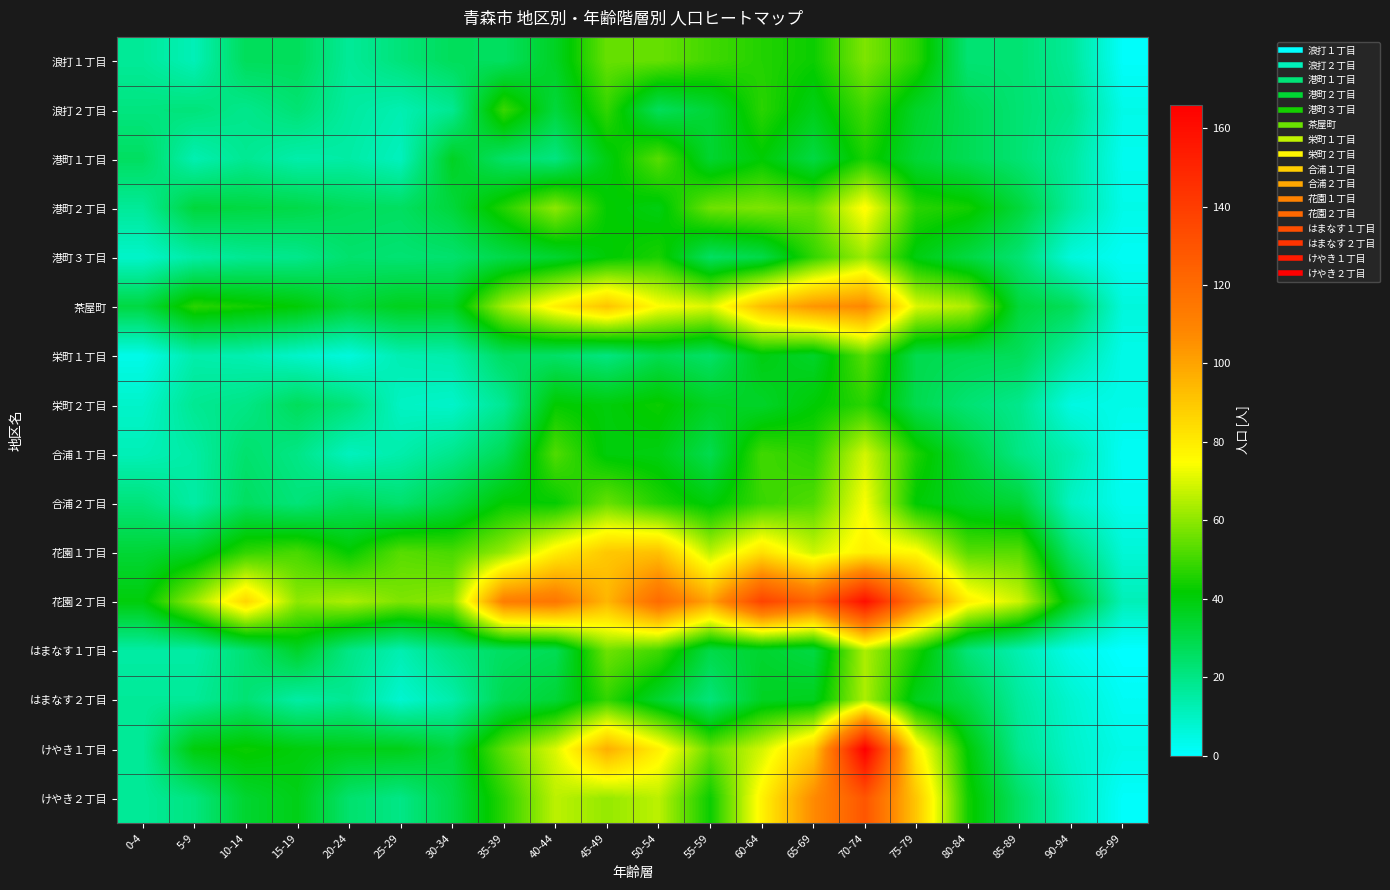

Reading right to left, transcribe all the data shown in this chart.

浪打１丁目: 95-99=1	90-94=17	85-89=23	80-84=23	75-79=47	70-74=58	65-69=43	60-64=46	55-59=50	50-54=55	45-49=55	40-44=36	35-39=26	30-34=27	25-29=22	20-24=17	15-19=27	10-14=27	5-9=12	0-4=17
浪打２丁目: 95-99=4	90-94=19	85-89=23	80-84=28	75-79=35	70-74=50	65-69=38	60-64=47	55-59=33	50-54=27	45-49=48	40-44=32	35-39=49	30-34=18	25-29=13	20-24=16	15-19=23	10-14=19	5-9=22	0-4=21
港町１丁目: 95-99=3	90-94=16	85-89=23	80-84=28	75-79=33	70-74=45	65-69=31	60-64=41	55-59=34	50-54=53	45-49=39	40-44=21	35-39=25	30-34=36	25-29=11	20-24=15	15-19=14	10-14=18	5-9=13	0-4=26
港町２丁目: 95-99=4	90-94=16	85-89=32	80-84=44	75-79=47	70-74=76	65-69=55	60-64=58	55-59=56	50-54=39	45-49=42	40-44=60	35-39=46	30-34=32	25-29=26	20-24=27	15-19=30	10-14=31	5-9=32	0-4=17
港町３丁目: 95-99=2	90-94=6	85-89=23	80-84=31	75-79=39	70-74=62	65-69=48	60-64=30	55-59=26	50-54=45	45-49=41	40-44=34	35-39=30	30-34=24	25-29=23	20-24=24	15-19=19	10-14=18	5-9=15	0-4=9
茶屋町: 95-99=6	90-94=27	85-89=32	80-84=64	75-79=70	70-74=108	65-69=104	60-64=93	55-59=70	50-54=75	45-49=91	40-44=79	35-39=63	30-34=36	25-29=37	20-24=33	15-19=41	10-14=44	5-9=47	0-4=31
栄町１丁目: 95-99=4	90-94=15	85-89=27	80-84=28	75-79=29	70-74=53	65-69=35	60-64=39	55-59=25	50-54=29	45-49=21	40-44=25	35-39=26	30-34=14	25-29=13	20-24=6	15-19=9	10-14=13	5-9=14	0-4=4
栄町２丁目: 95-99=4	90-94=5	85-89=19	80-84=23	75-79=29	70-74=47	65-69=41	60-64=35	55-59=36	50-54=43	45-49=40	40-44=42	35-39=18	30-34=9	25-29=10	20-24=22	15-19=27	10-14=20	5-9=18	0-4=9
合浦１丁目: 95-99=2	90-94=13	85-89=20	80-84=32	75-79=45	70-74=69	65-69=47	60-64=50	55-59=29	50-54=39	45-49=40	40-44=52	35-39=28	30-34=19	25-29=14	20-24=11	15-19=20	10-14=24	5-9=15	0-4=12
合浦２丁目: 95-99=3	90-94=10	85-89=33	80-84=36	75-79=41	70-74=74	65-69=52	60-64=49	55-59=40	50-54=46	45-49=55	40-44=42	35-39=42	30-34=31	25-29=24	20-24=27	15-19=22	10-14=26	5-9=15	0-4=22
花園１丁目: 95-99=7	90-94=23	85-89=53	80-84=53	75-79=76	70-74=79	65-69=68	60-64=83	55-59=66	50-54=92	45-49=90	40-44=79	35-39=61	30-34=51	25-29=53	20-24=42	15-19=51	10-14=48	5-9=36	0-4=33
花園２丁目: 95-99=12	90-94=37	85-89=68	80-84=79	75-79=113	70-74=159	65-69=123	60-64=137	55-59=100	50-54=120	45-49=95	40-44=115	35-39=112	30-34=60	25-29=58	20-24=64	15-19=60	10-14=86	5-9=61	0-4=40
はまなす１丁目: 95-99=0	90-94=4	85-89=13	80-84=22	75-79=45	70-74=64	65-69=31	60-64=34	55-59=30	50-54=50	45-49=56	40-44=28	35-39=26	30-34=21	25-29=13	20-24=20	15-19=35	10-14=23	5-9=15	0-4=15
はまなす２丁目: 95-99=2	90-94=8	85-89=16	80-84=30	75-79=37	70-74=64	65-69=37	60-64=36	55-59=22	50-54=34	45-49=48	40-44=33	35-39=29	30-34=14	25-29=8	20-24=18	15-19=15	10-14=23	5-9=17	0-4=17
けやき１丁目: 95-99=4	90-94=9	85-89=18	80-84=41	75-79=79	70-74=166	65-69=89	60-64=69	55-59=55	50-54=79	45-49=97	40-44=70	35-39=54	30-34=32	25-29=38	20-24=38	15-19=40	10-14=43	5-9=40	0-4=17
けやき２丁目: 95-99=1	90-94=11	85-89=25	80-84=44	75-79=90	70-74=129	65-69=107	60-64=78	55-59=43	50-54=66	45-49=61	40-44=66	35-39=47	30-34=30	25-29=20	20-24=24	15-19=38	10-14=34	5-9=21	0-4=17